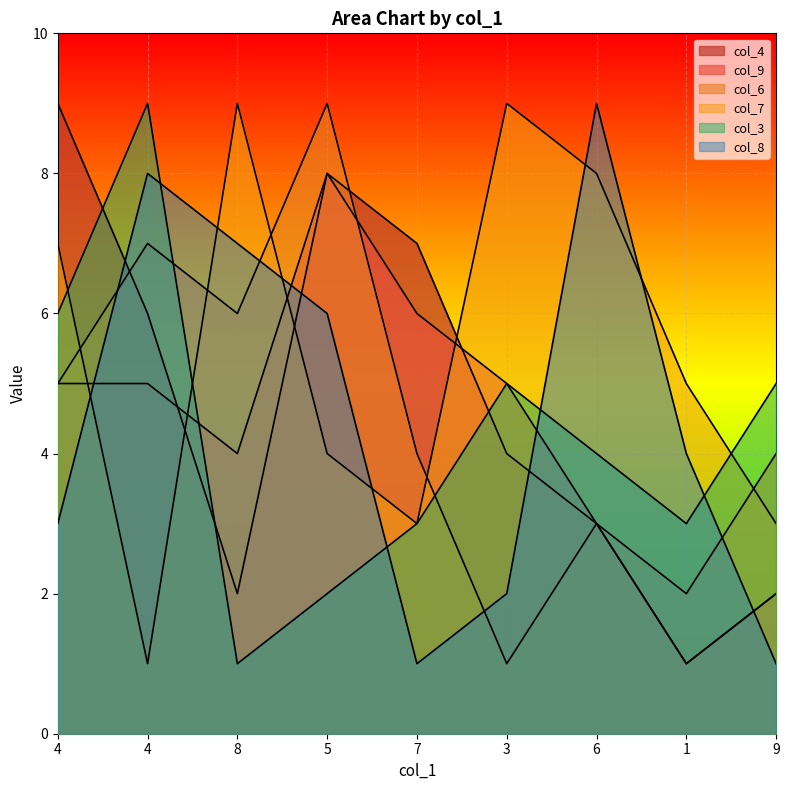

How many lines are shown in the chart?

6